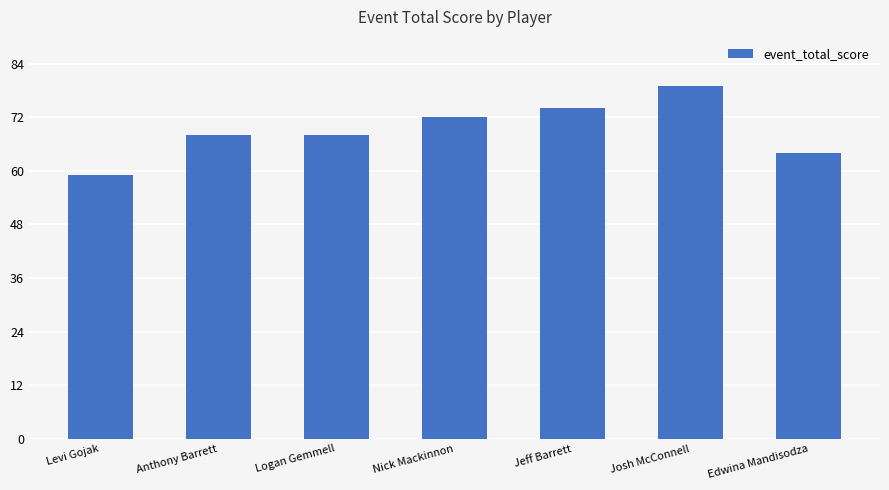

Reading left to right, extract all data points from this chart.

59	68	68	72	74	79	64